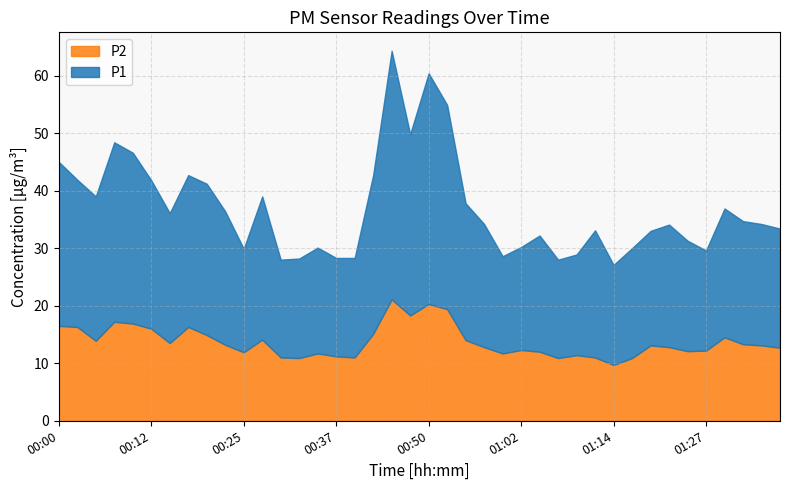

What is the label of the 3rd point from the right?

01:32